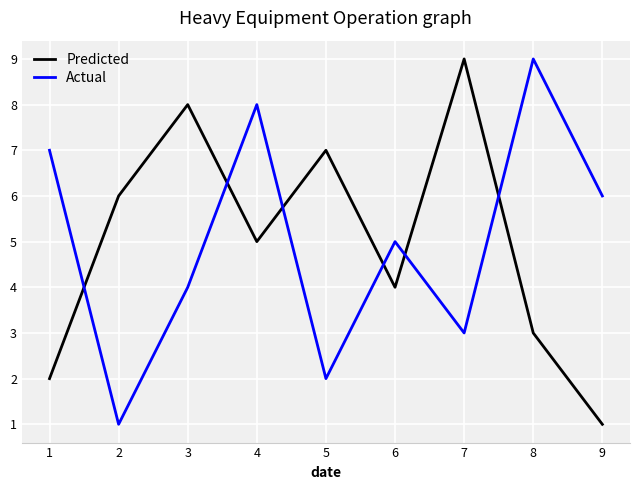

Count the number of data series in this chart.

2